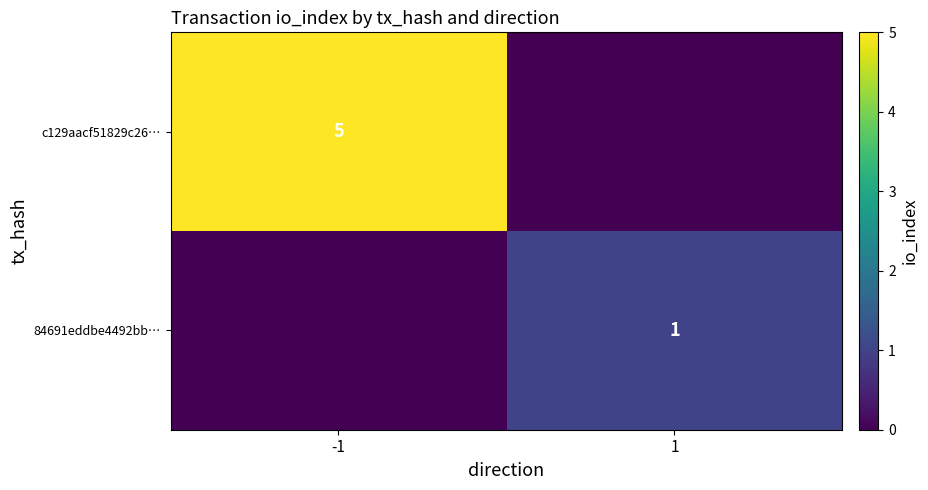

How many series are shown in this chart?

2